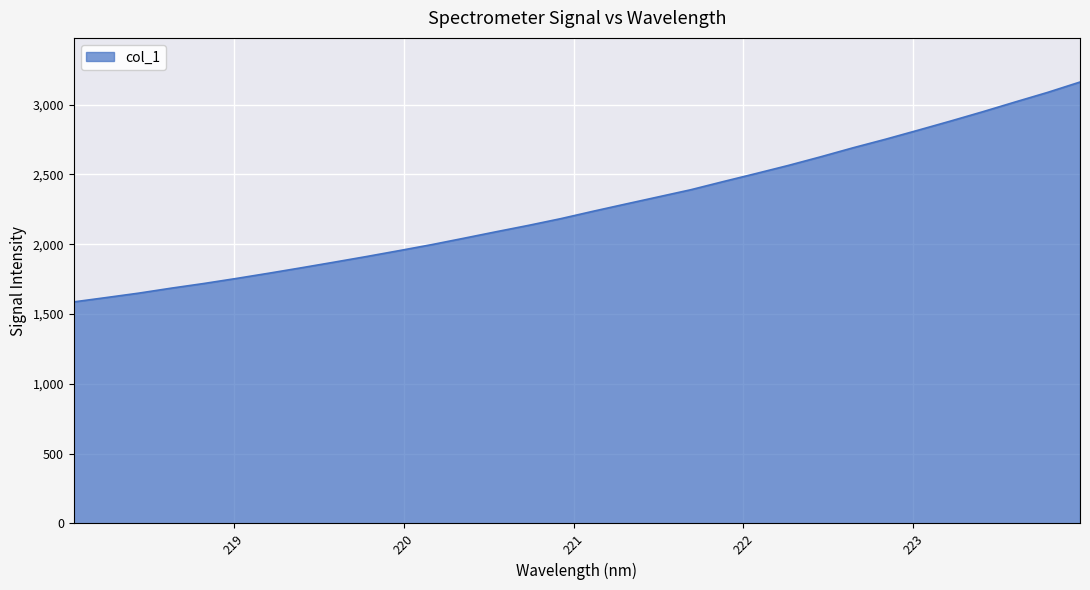

What is the difference between the maximum and minimum values?

1574.7